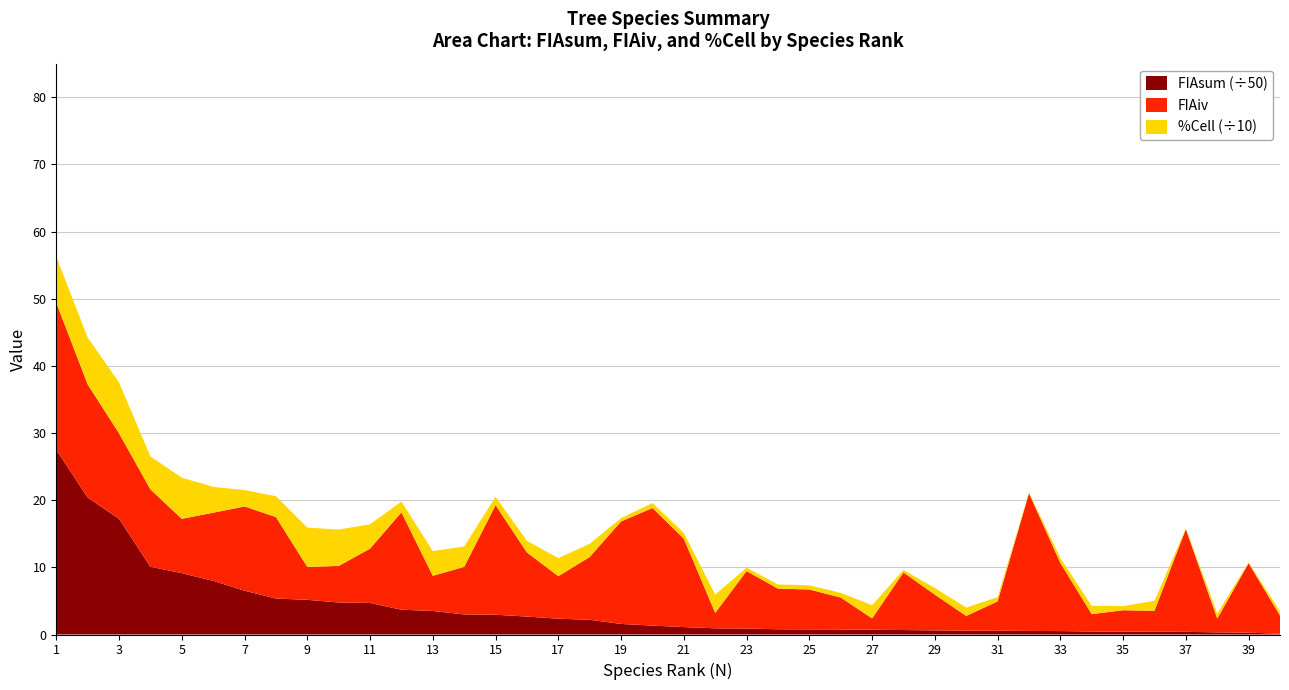

Reading left to right, extract all data points from this chart.

N: 1=1.0	2=2.0	3=3.0	4=4.0	5=5.0	6=6.0	7=7.0	8=8.0	9=9.0	10=10.0	11=11.0	12=12.0	13=13.0	14=14.0	15=15.0	16=16.0	17=17.0	18=18.0	19=19.0	20=20.0	21=21.0	22=22.0	23=23.0	24=24.0	25=25.0	26=26.0	27=27.0	28=28.0	29=29.0	30=30.0	31=31.0	32=32.0	33=33.0	34=34.0	35=35.0	36=36.0	37=37.0	38=38.0	39=39.0	40=40.0
FIAsum: 1=1375.2	2=1019.9	3=861.6	4=504.6	5=456.8	6=399.4	7=326.3	8=267.8	9=258.2	10=238.3	11=234.9	12=184.5	13=175.2	14=149.4	15=147.2	16=133.6	17=117.6	18=109.5	19=78.7	20=66.4	21=55.3	22=46.2	23=44.1	24=39.0	25=38.3	26=37.8	27=35.1	28=33.2	29=30.6	30=28.4	31=28.1	32=26.4	33=25.4	34=22.5	35=20.6	36=20.3	37=19.7	38=15.9	39=13.3	40=6.2
FIAiv: 1=21.9	2=16.9	3=12.7	4=11.5	5=8.1	6=10.2	7=12.5	8=12.1	9=4.9	10=5.4	11=8.1	12=14.5	13=5.2	14=7.1	15=16.3	16=9.5	17=6.3	18=9.3	19=15.3	20=17.5	21=13.2	22=2.3	23=8.6	24=6.0	25=5.9	26=4.8	27=1.7	28=8.6	29=5.3	30=2.2	31=4.4	32=20.5	33=10.1	34=2.6	35=3.2	36=3.1	37=15.3	38=2.1	39=10.3	40=2.7
%Cell: 1=68.3	2=69.7	3=75.8	4=49.0	5=61.3	6=38.5	7=24.4	8=31.0	9=58.5	10=54.2	11=36.3	12=16.1	13=36.8	14=30.4	15=12.4	16=17.4	17=26.9	18=19.6	19=5.0	20=7.4	21=8.7	22=27.2	23=5.0	24=6.2	25=6.2	26=7.0	27=19.6	28=3.7	29=9.9	30=12.4	31=6.2	32=1.2	33=7.4	34=12.4	35=6.2	36=14.9	37=1.2	38=7.4	39=1.2	40=6.2